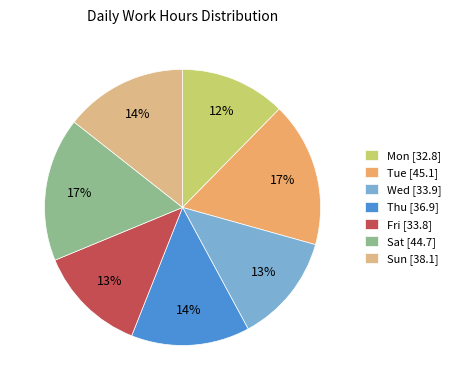

How many segments does this pie chart have?

7